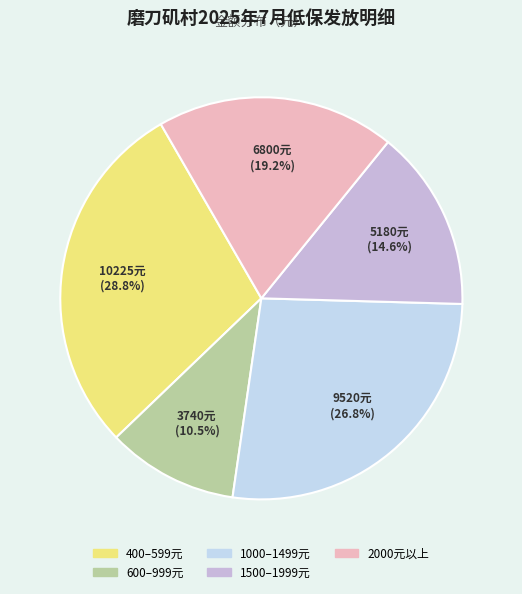

Count the number of slices in the pie.

5